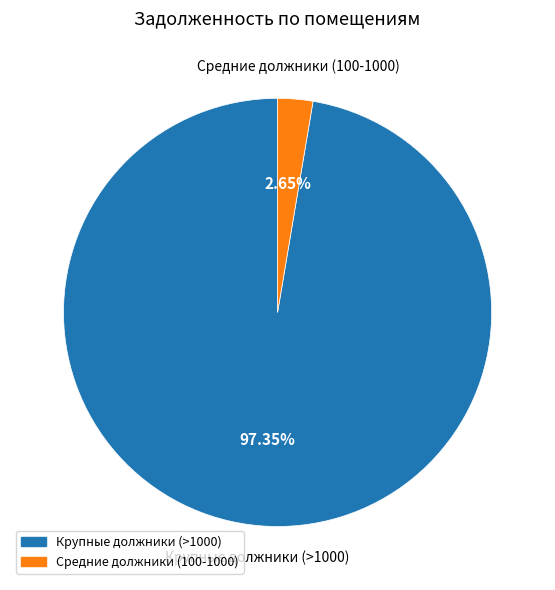

Is there a majority slice in this chart?

Yes